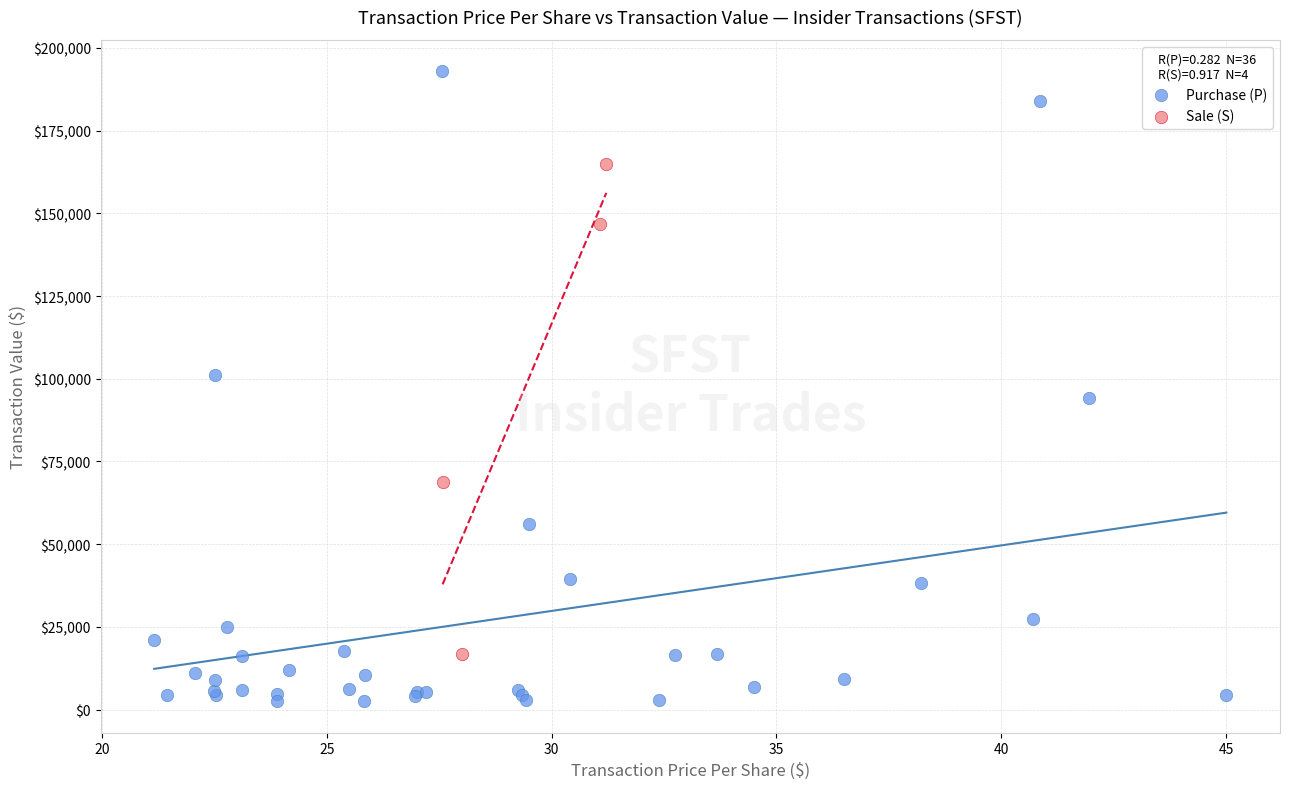

Which series reaches the maximum Y coordinate?

Purchase (P)